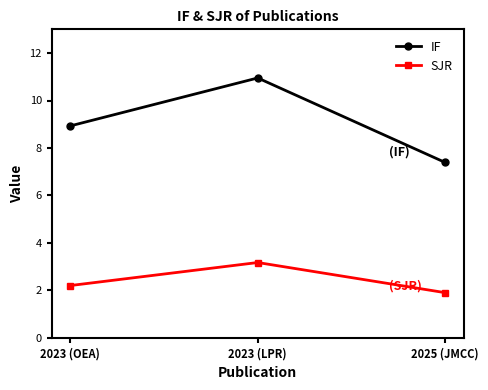

Which series has the largest range (max minus min)?

IF